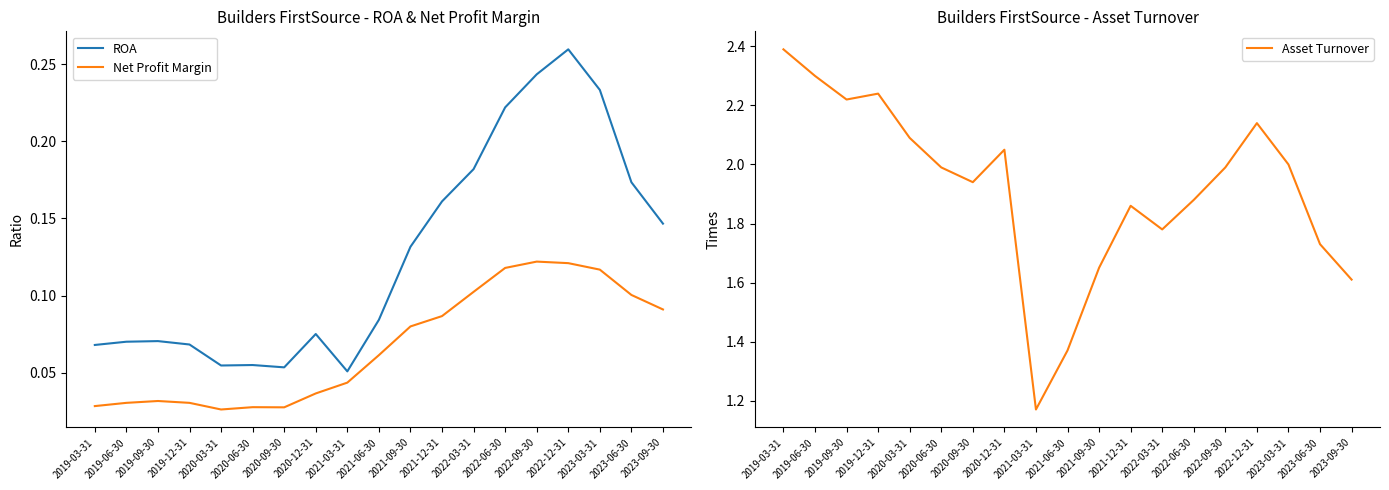

Rank the series at 2020-09-30 from highest to lowest value.

Asset Turnover, ROA, Net Profit Margin